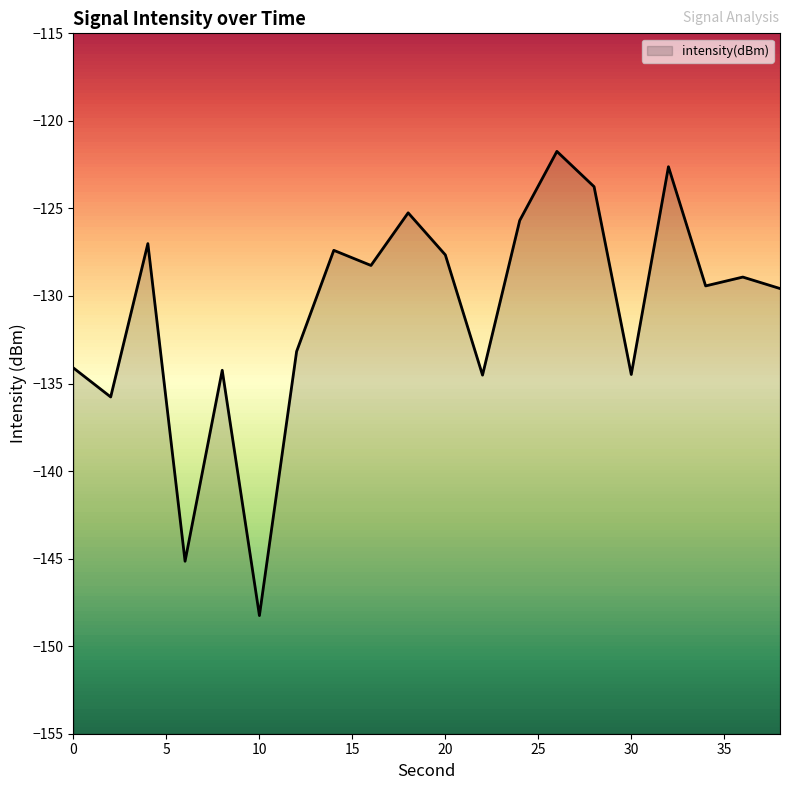

Reading left to right, list all the values displayed in this chart.

-134.1	-135.8	-127.0	-145.1	-134.2	-148.3	-133.2	-127.4	-128.3	-125.3	-127.7	-134.5	-125.7	-121.7	-123.8	-134.5	-122.6	-129.4	-128.9	-129.6